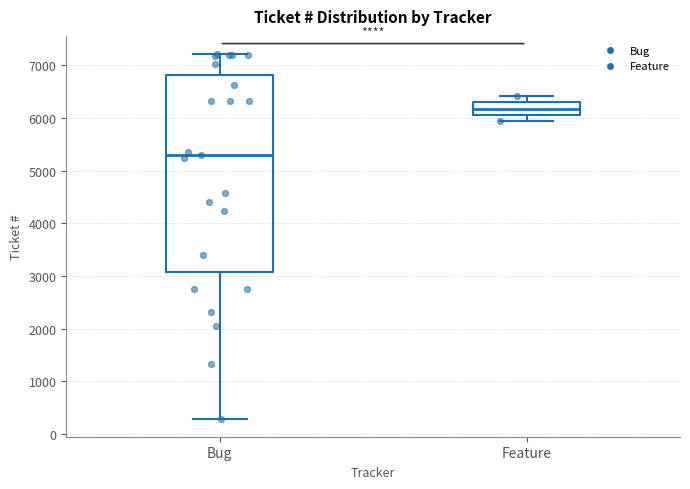

Where does the lower whisker of the box for Bug end on the y-axis? The values are not printed on the chart, so give them approximately, as read against the axis.

300